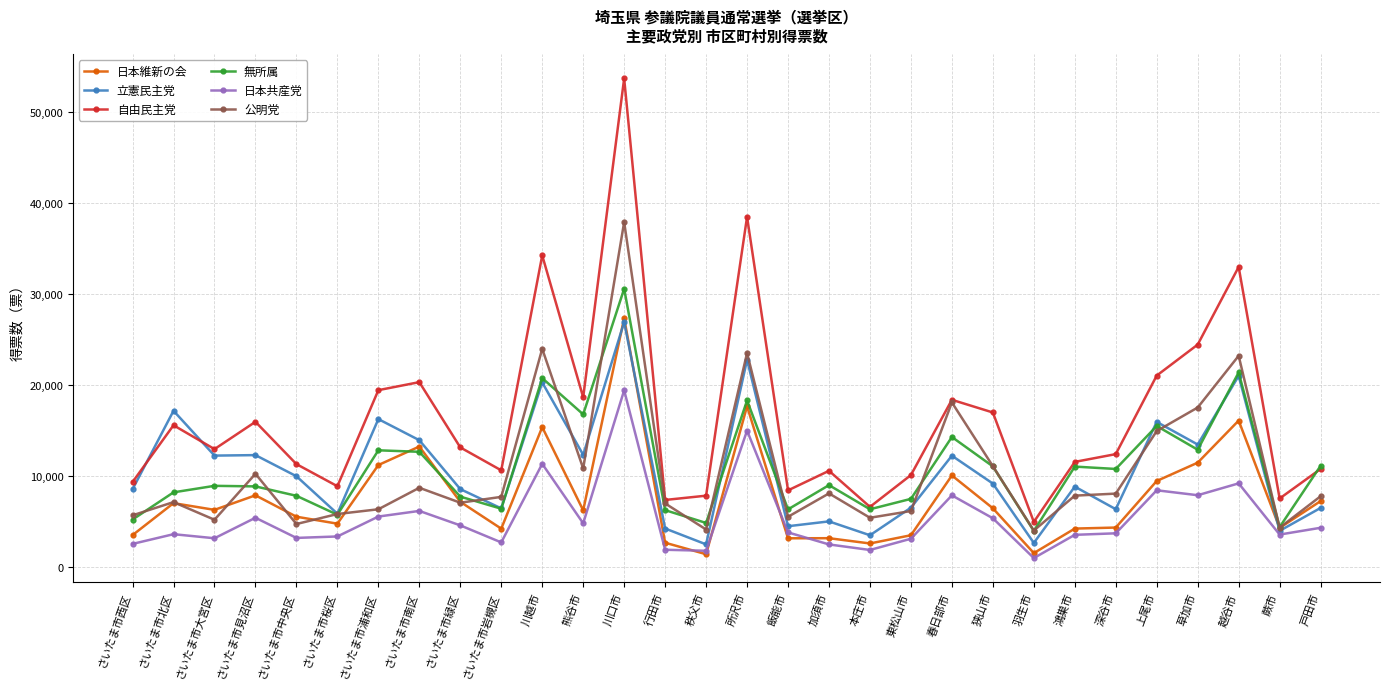

How many lines are shown in the chart?

6